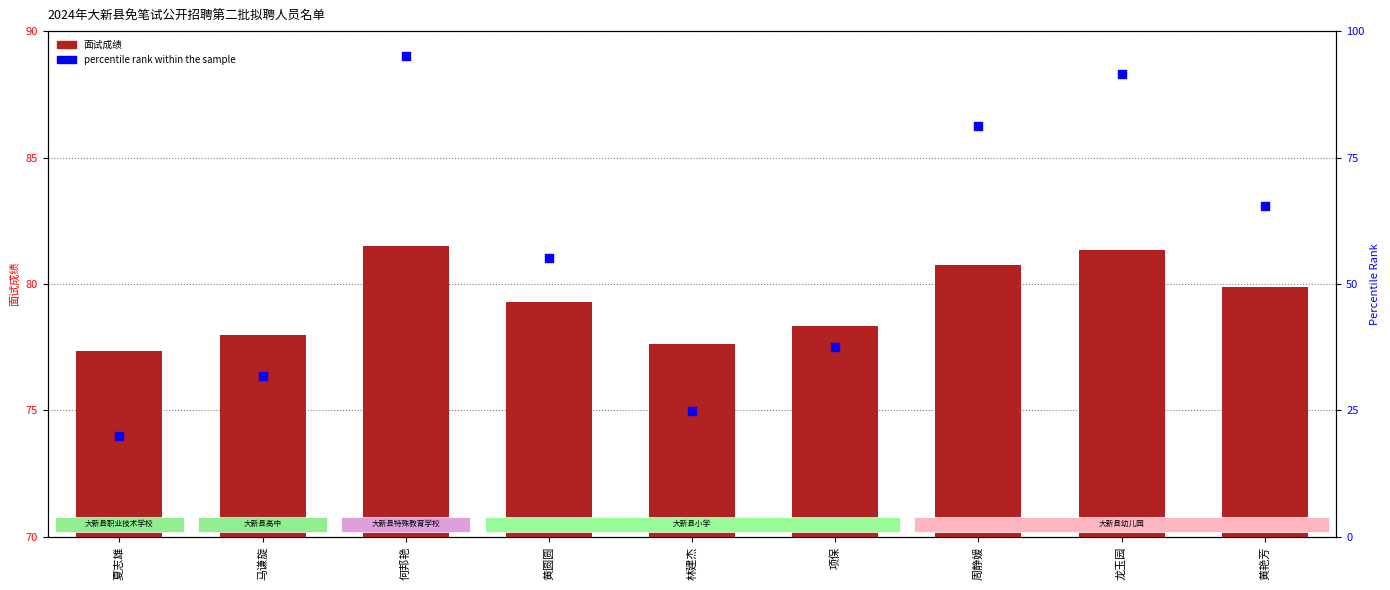

Which series contains the highest Y value?

percentile rank within the sample